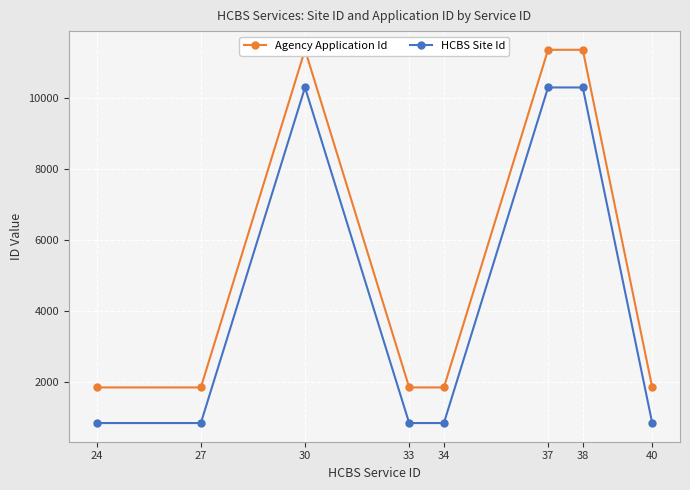

How many HCBS Site Id values are between 861 and 10283?

8